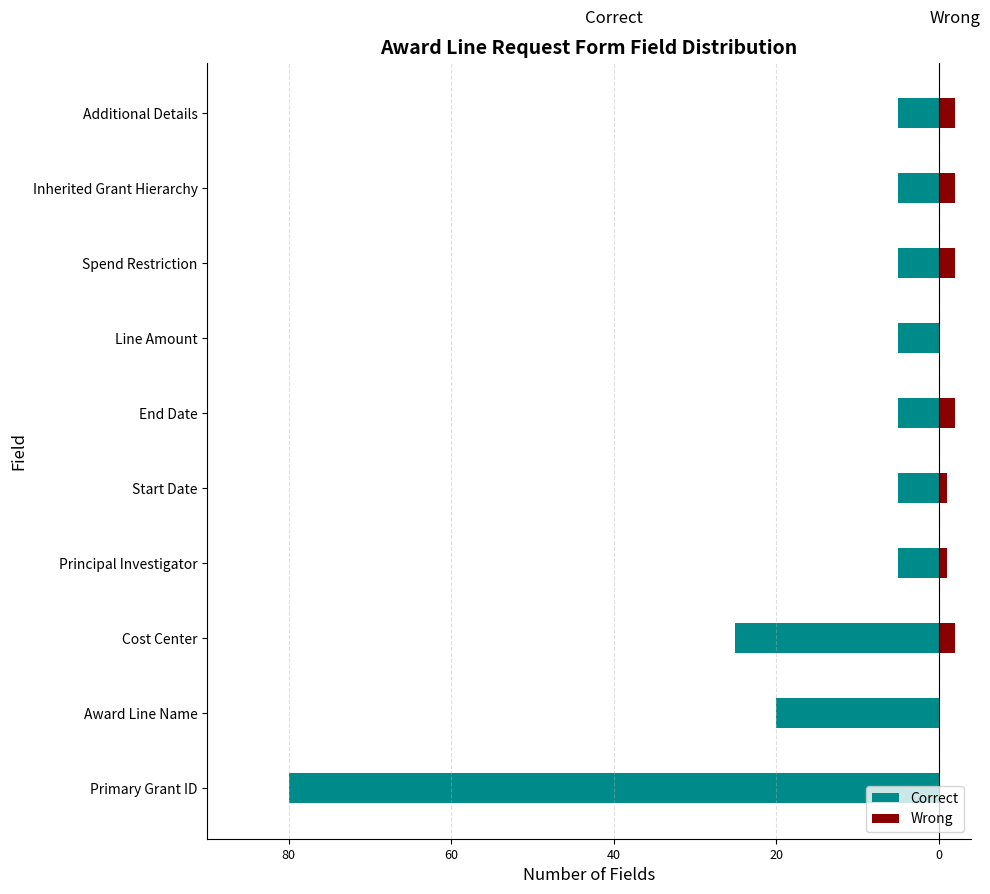

What is the difference between the maximum and minimum values in the Wrong series?

2